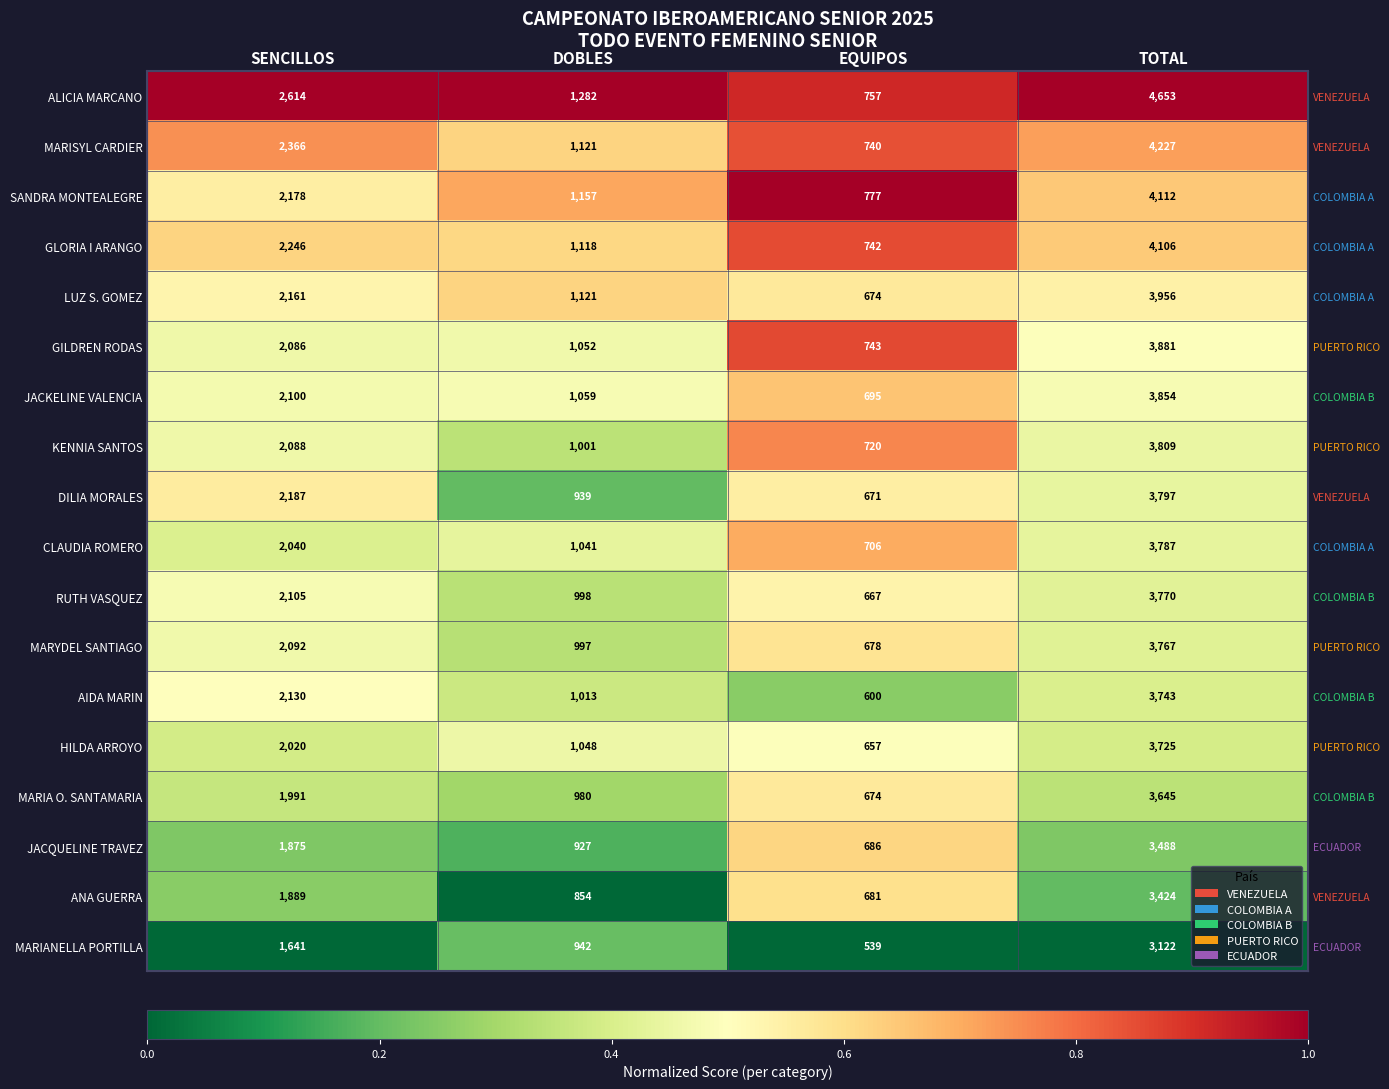

The MARIA O. SANTAMARIA series shows 0.4 at SENCILLOS. True or false?

True